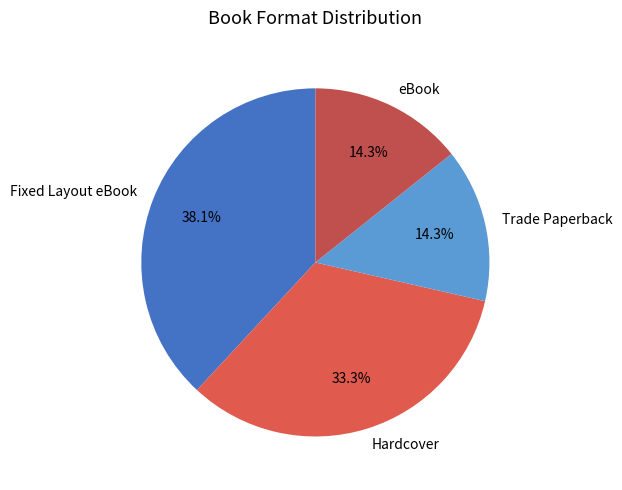

Does any single category account for the majority?

No